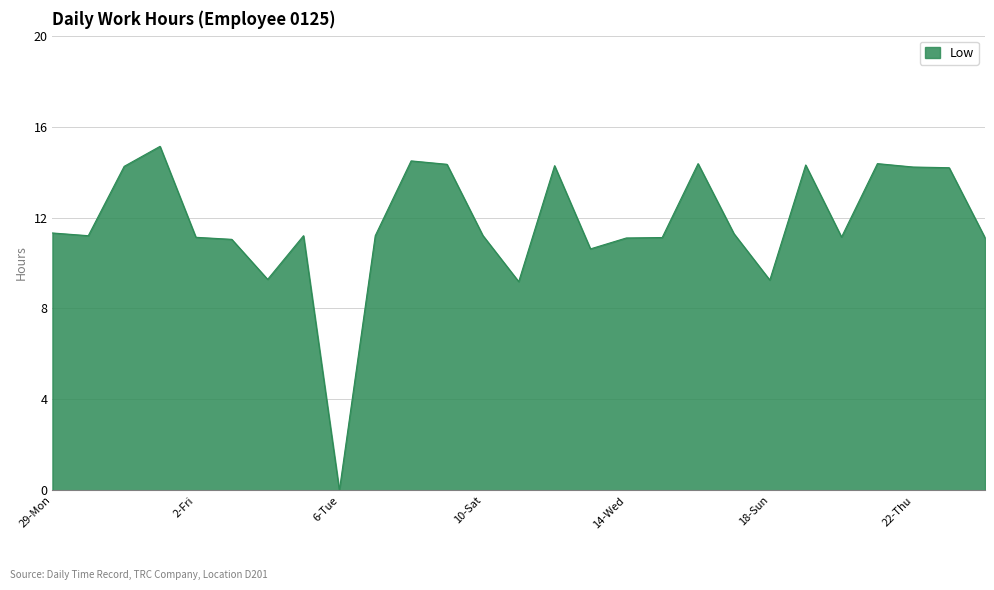

What is the maximum value shown in the chart?

15.1